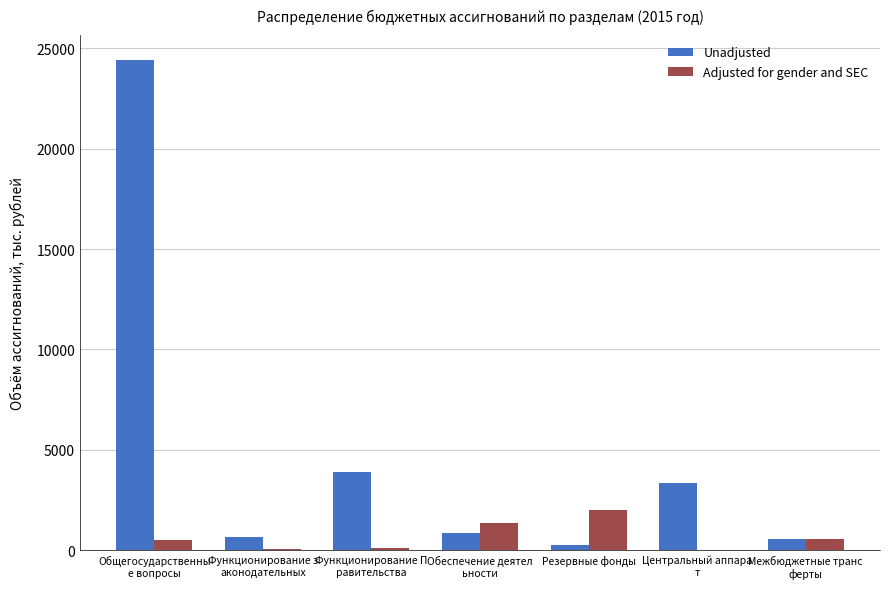

At which label does Unadjusted first exceed 835?

Общегосударственны
е вопросы